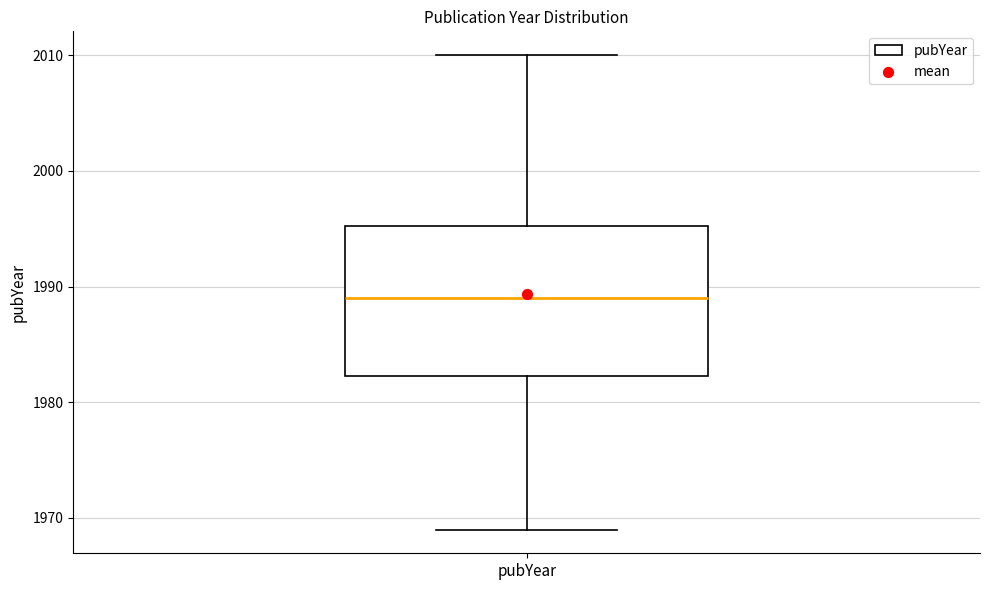

Where does the upper whisker of the box for pubYear end on the y-axis? The values are not printed on the chart, so give them approximately, as read against the axis.

2010